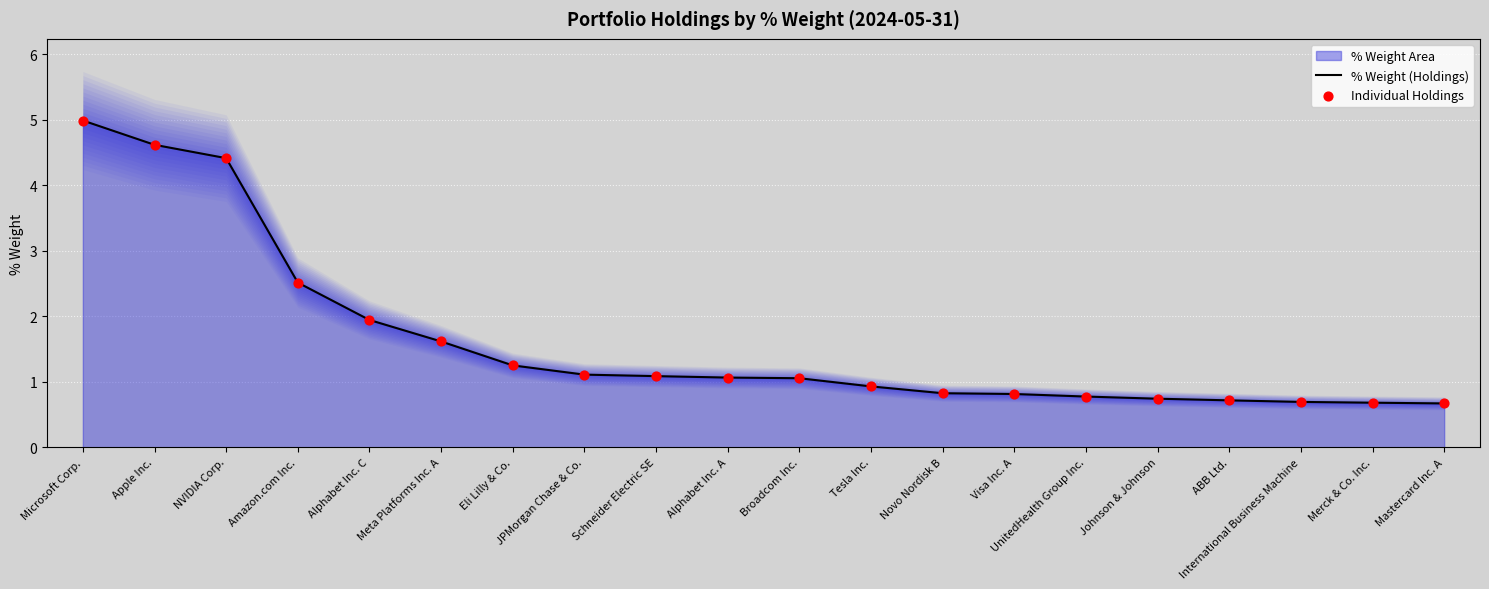

Which series has the largest total across all categories?

% Weight (Holdings)